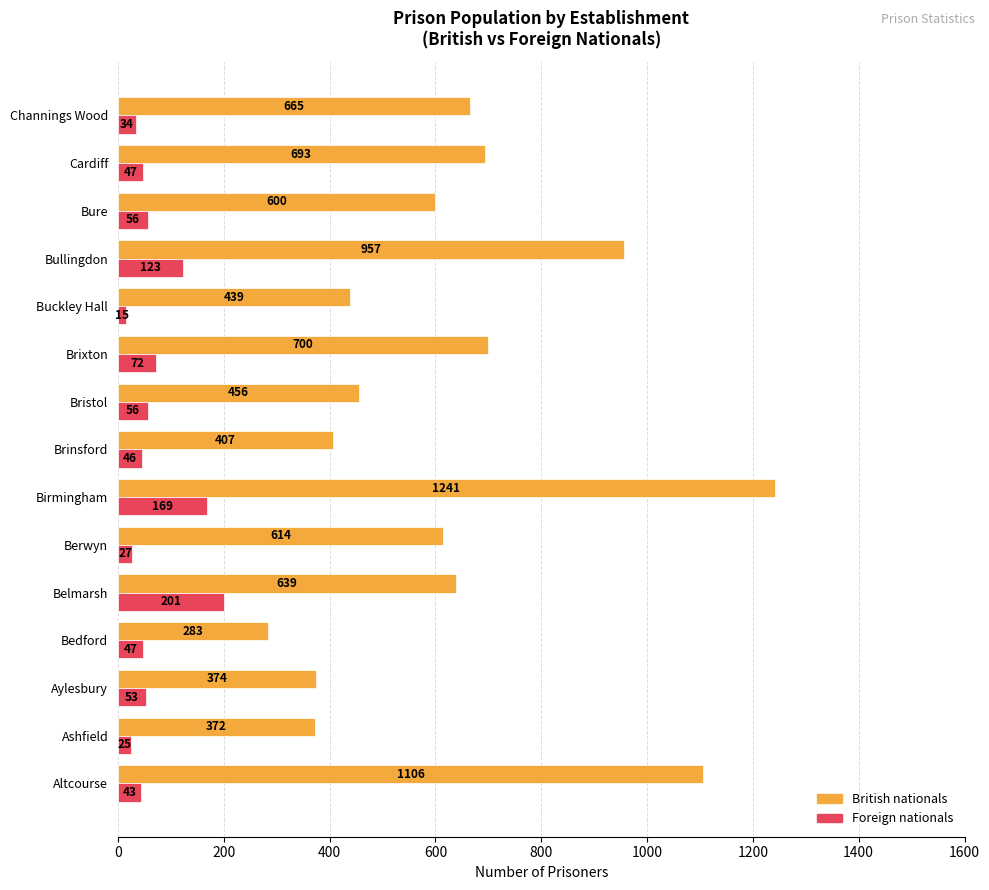

Which series has the largest total across all categories?

British nationals